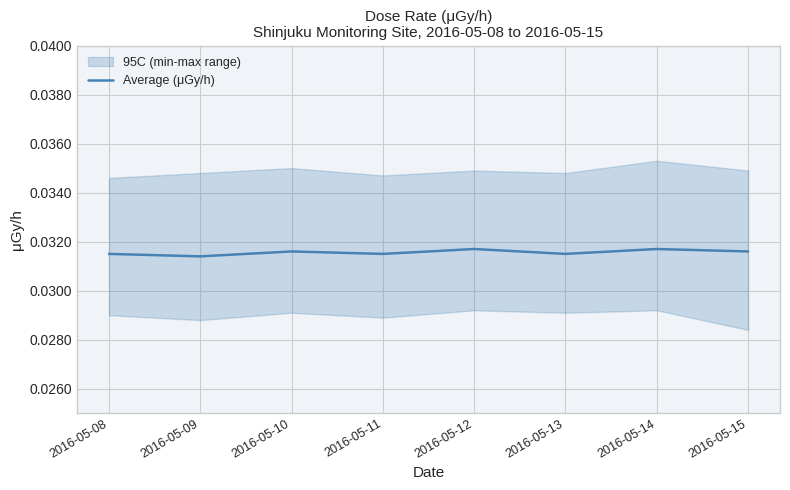

Where is the data nearest to the value 0?

2016-05-09